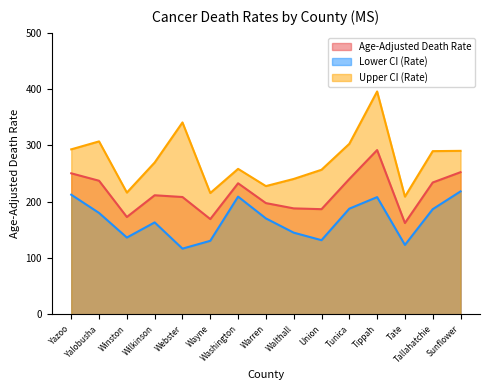

What is the label of the 10th point from the left?

Union